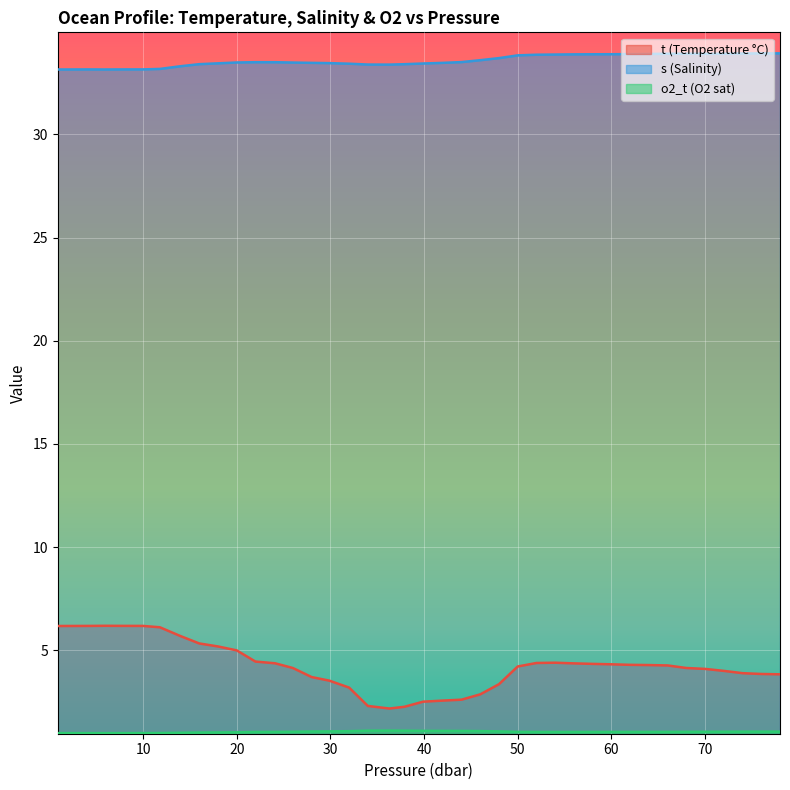

In o2_t, how many points are higher than both neighbors (excluding endpoints)?

1